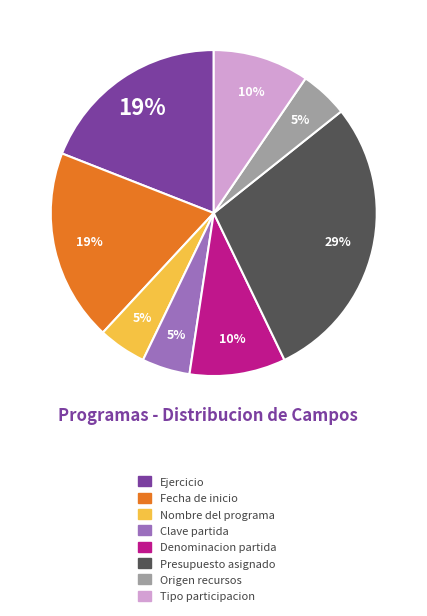

True or false: Tipo participacion accounts for 10% of the total.

True